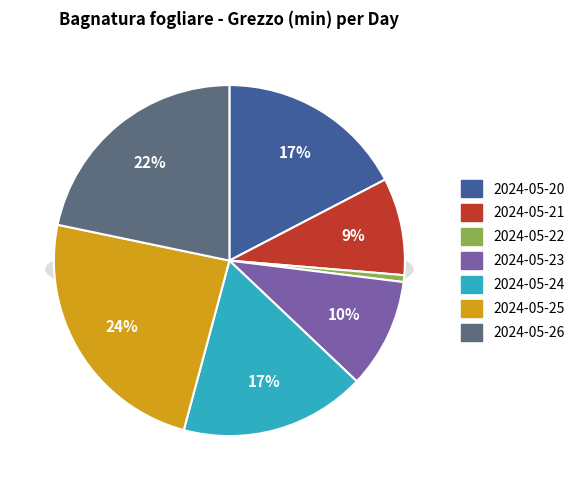

Which slice is the largest?

2024-05-25